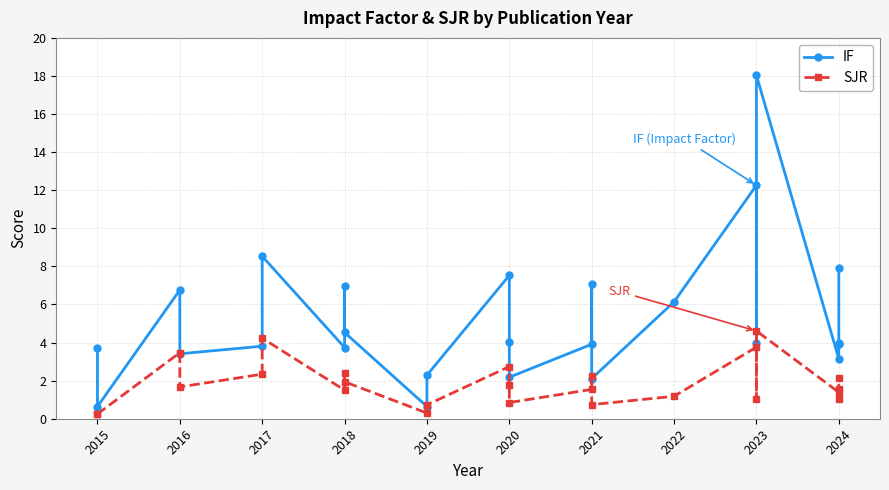

Does the chart have visible grid lines?

Yes